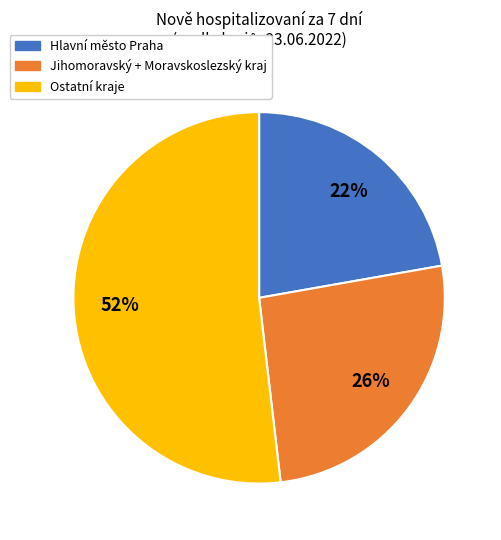

To the nearest percent, what is the average slice percentage?

33%